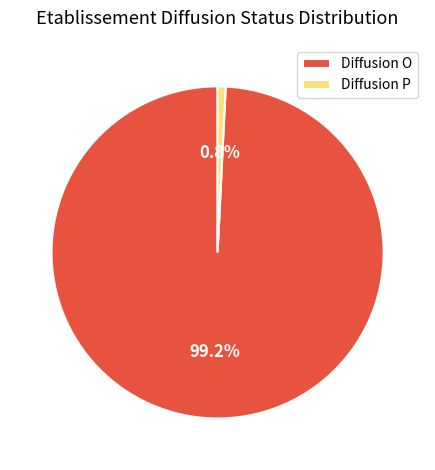

Count the number of slices in the pie.

2